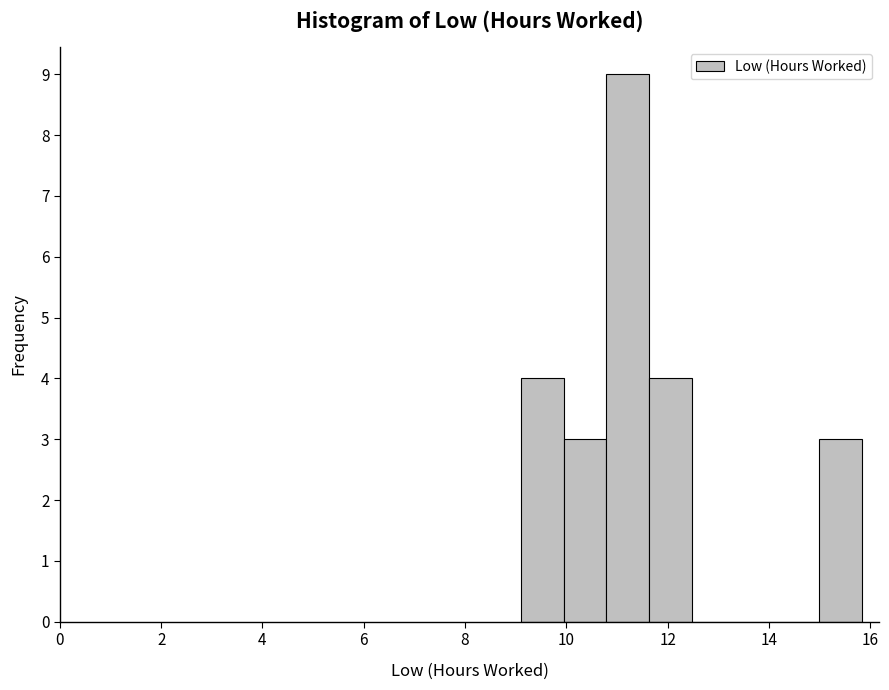

Which range on the x-axis has the tallest bar?

10.8 to 11.6